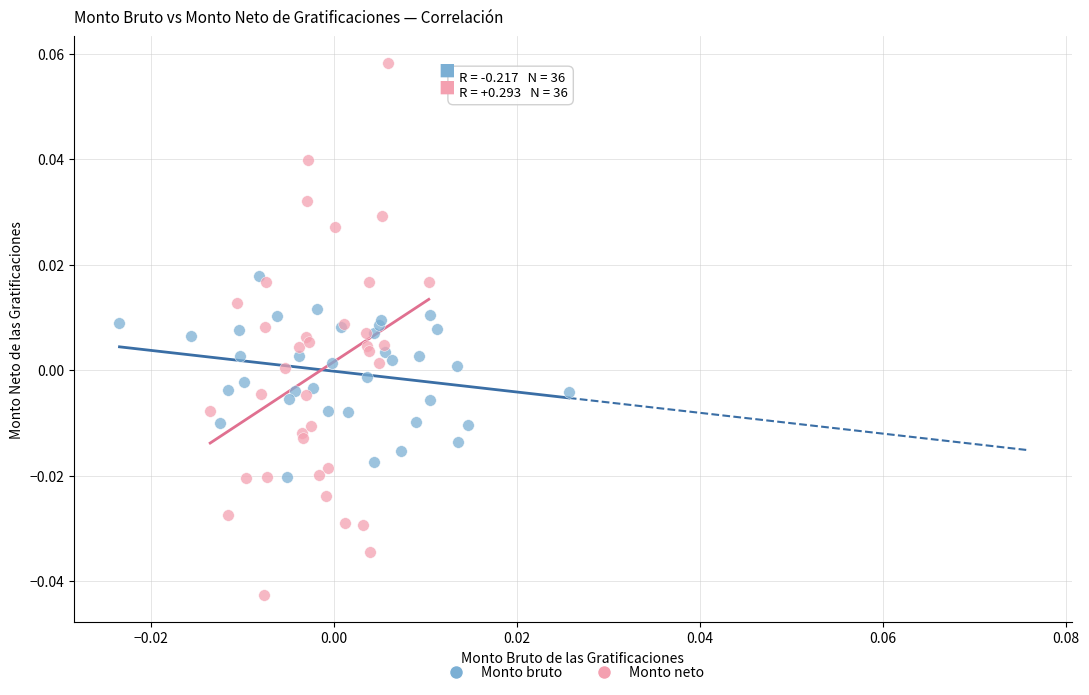

Which series reaches the maximum Y coordinate?

Monto neto